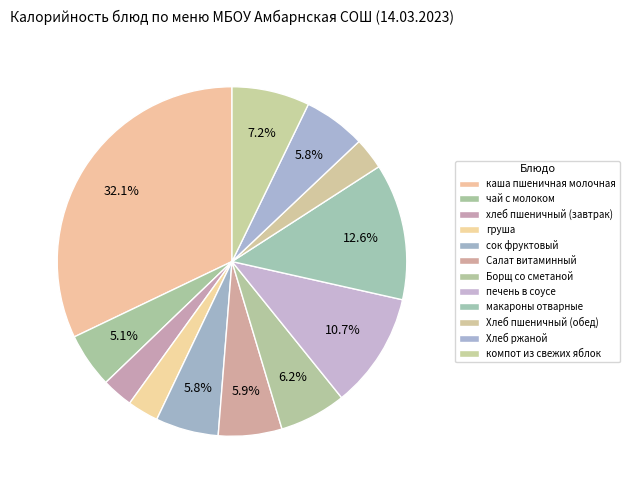

To the nearest percent, what is the combined percentage of хлеб пшеничный (завтрак) and каша пшеничная молочная?

35%